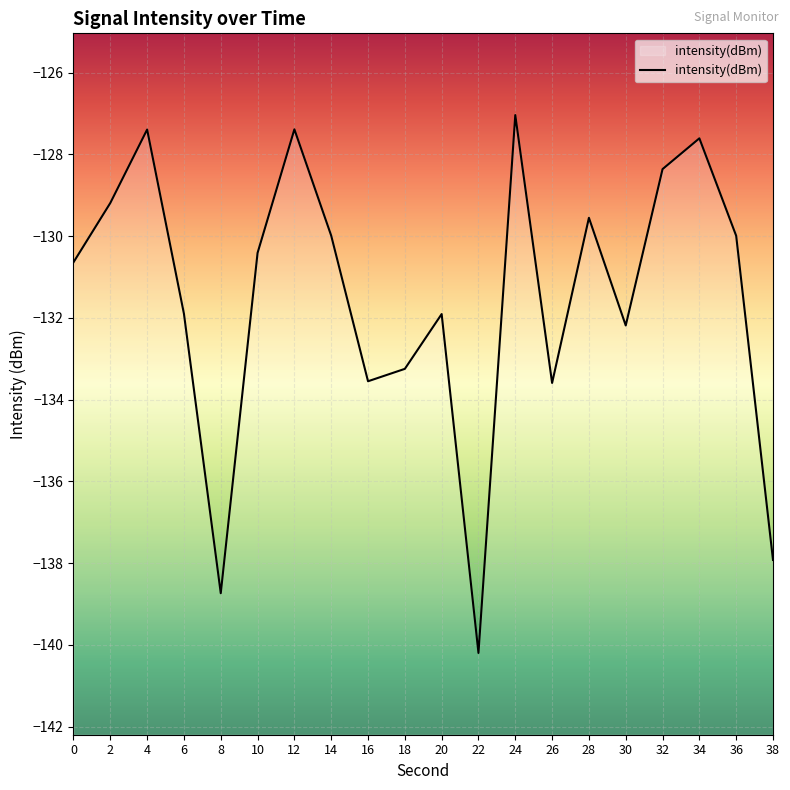

What is the sum of the values at 24 and 32?

-255.4